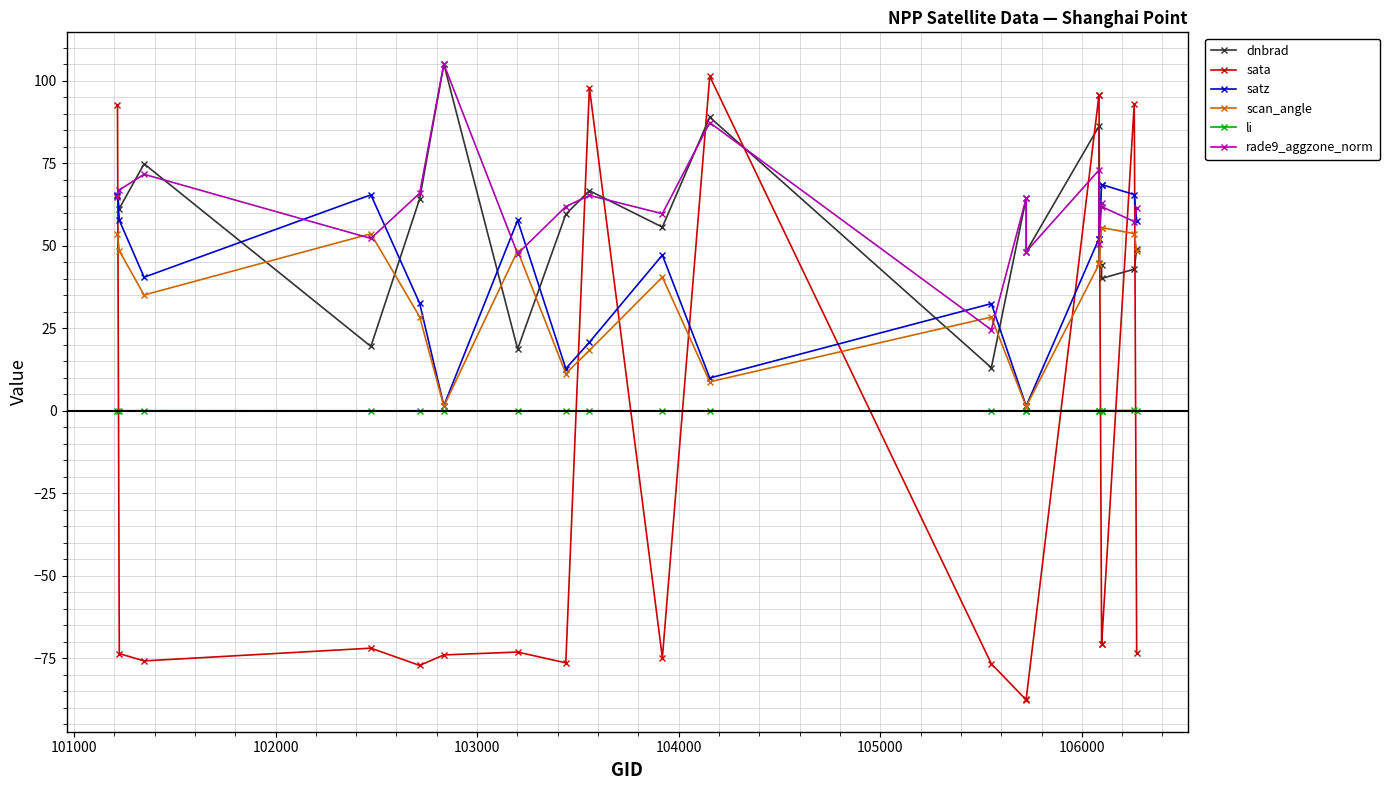

True or false: sata has more than 1 interior local peaks.

True